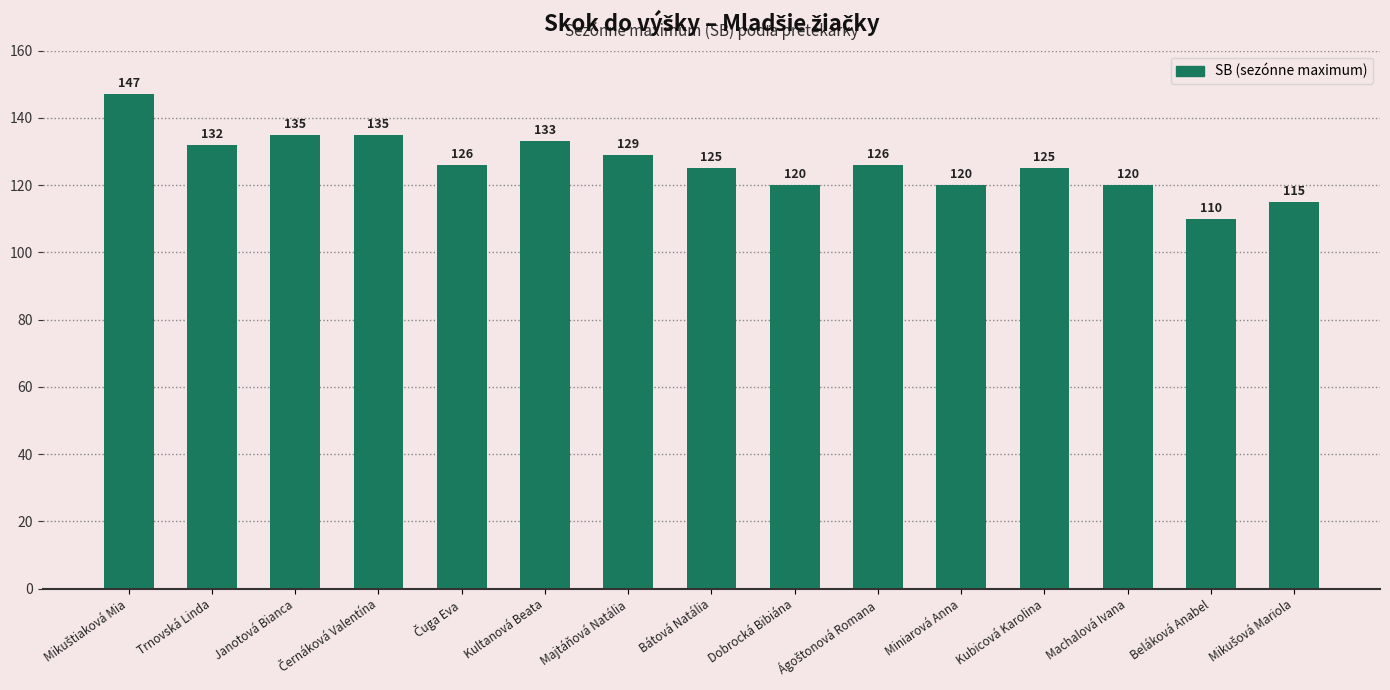

What position from the right is Beláková Anabel?

2